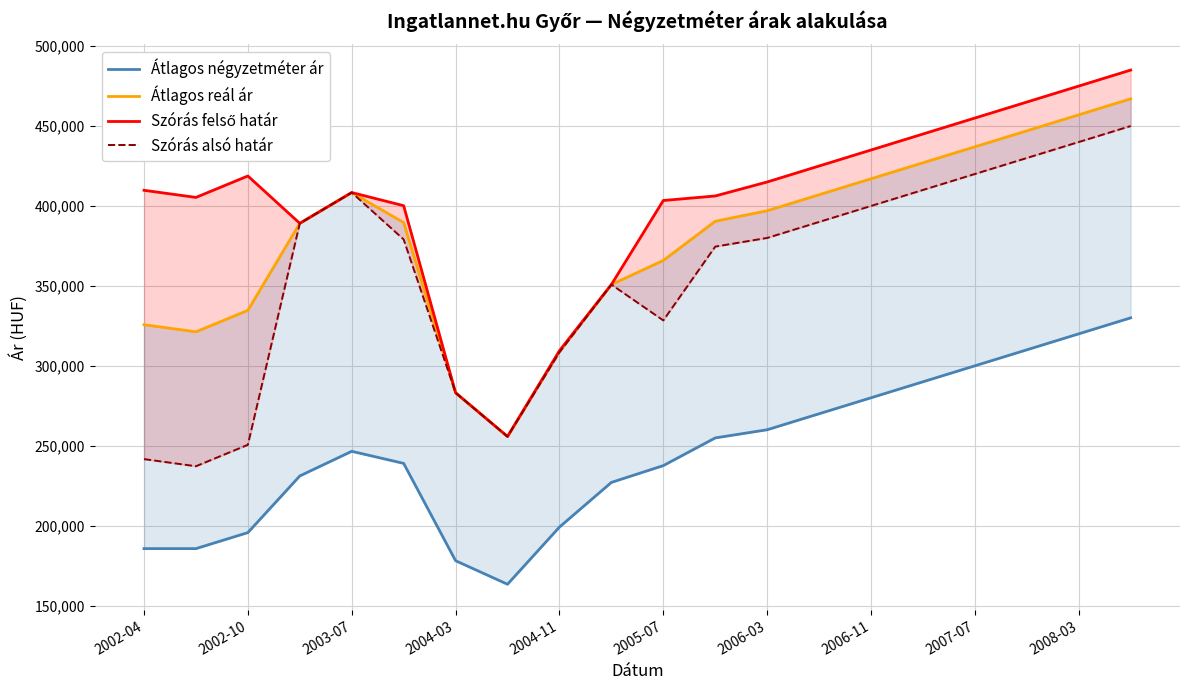

What is the minimum value for Átlagos négyzetméter ár?

163347